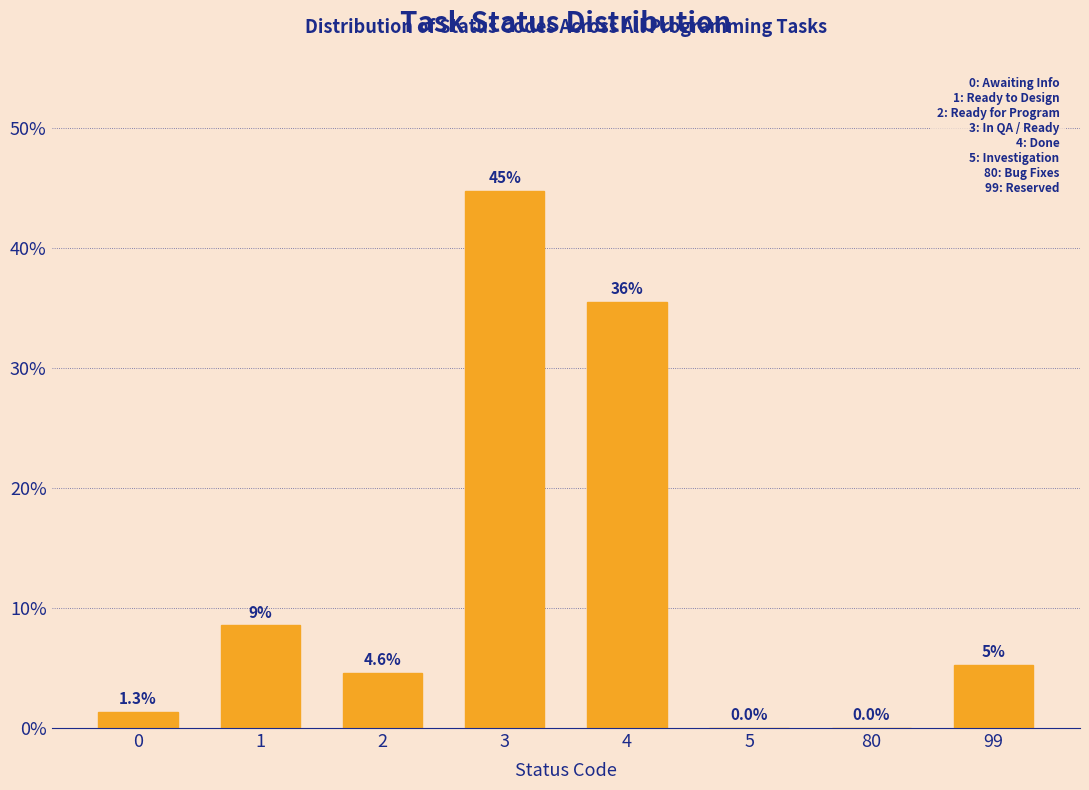

What is the maximum value shown in the chart?

44.7